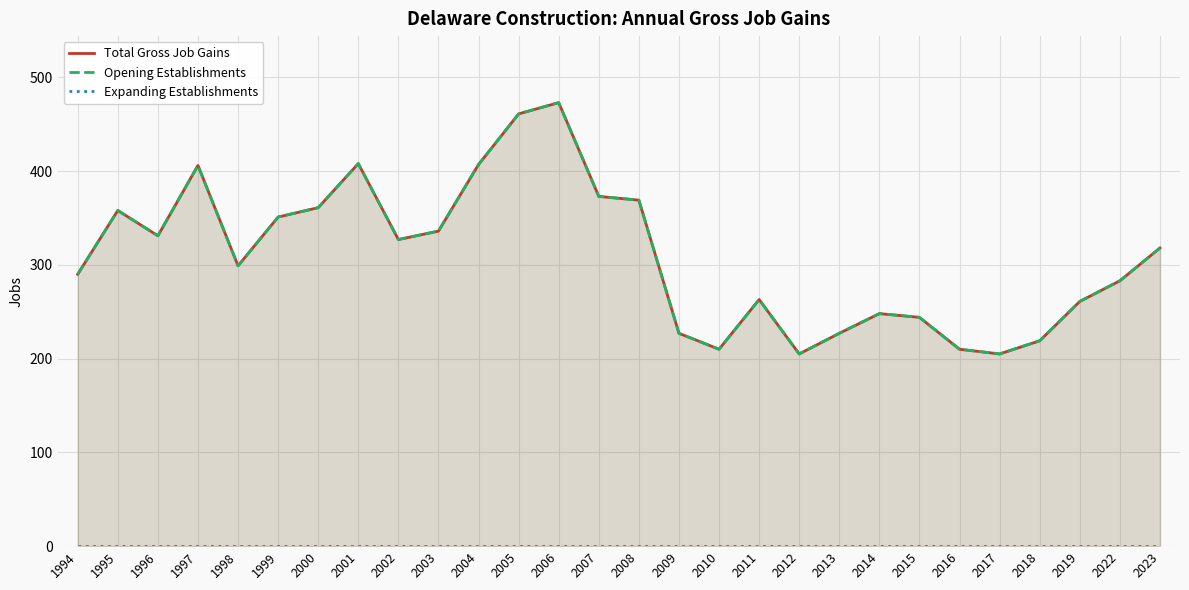

Reading left to right, list all the values displayed in this chart.

Total Gross Job Gains: 1994=290	1995=358	1996=331	1997=406	1998=299	1999=351	2000=361	2001=408	2002=327	2003=336	2004=407	2005=461	2006=473	2007=373	2008=369	2009=227	2010=210	2011=263	2012=205	2013=227	2014=248	2015=244	2016=210	2017=205	2018=219	2019=261	2022=283	2023=318
Opening Establishments: 1994=290	1995=358	1996=331	1997=406	1998=299	1999=351	2000=361	2001=408	2002=327	2003=336	2004=407	2005=461	2006=473	2007=373	2008=369	2009=227	2010=210	2011=263	2012=205	2013=227	2014=248	2015=244	2016=210	2017=205	2018=219	2019=261	2022=283	2023=318
Expanding Establishments: 1994=0	1995=0	1996=0	1997=0	1998=0	1999=0	2000=0	2001=0	2002=0	2003=0	2004=0	2005=0	2006=0	2007=0	2008=0	2009=0	2010=0	2011=0	2012=0	2013=0	2014=0	2015=0	2016=0	2017=0	2018=0	2019=0	2022=0	2023=0